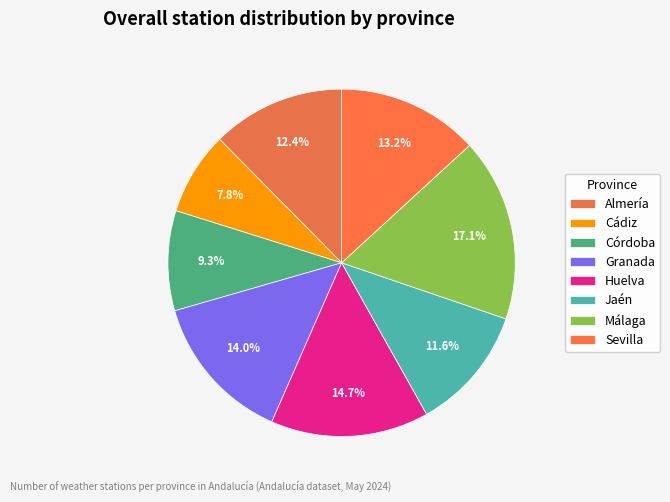

Count the number of slices in the pie.

8